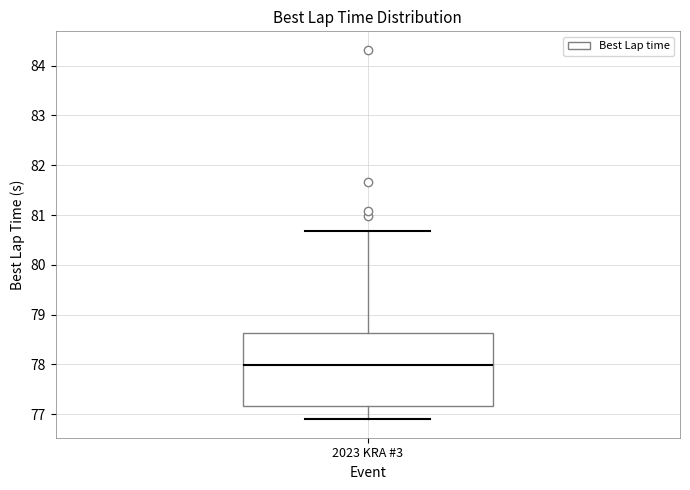

Read this box plot against the y-axis: the position of the median line, the range covered by the box, and the ends of both whiskers. The values are not printed on the chart, so give them approximately, as read against the axis.

median 78.0, box 77.2 to 78.6, whiskers 76.9 to 80.7